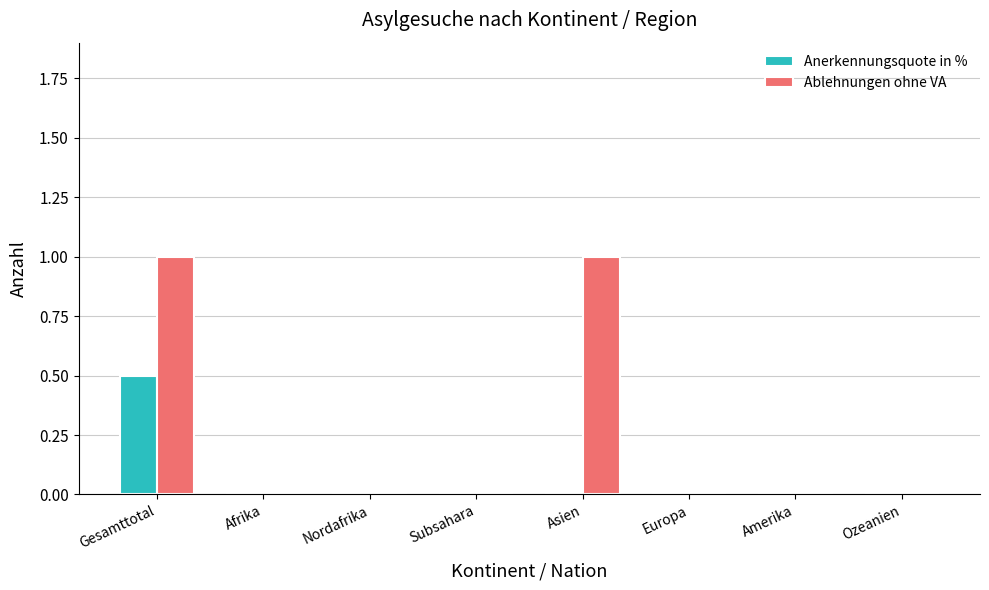

The value of Anerkennungsquote in % at Gesamttotal is 0.5. True or false?

True